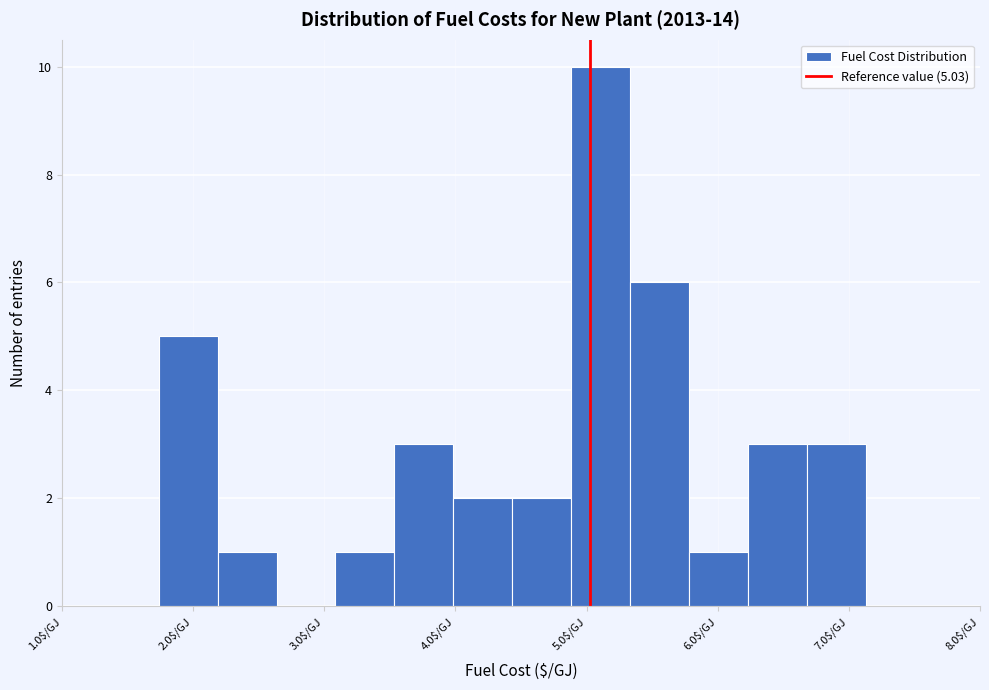

Over which range of the x-axis is the bar tallest?

4.9 to 5.3